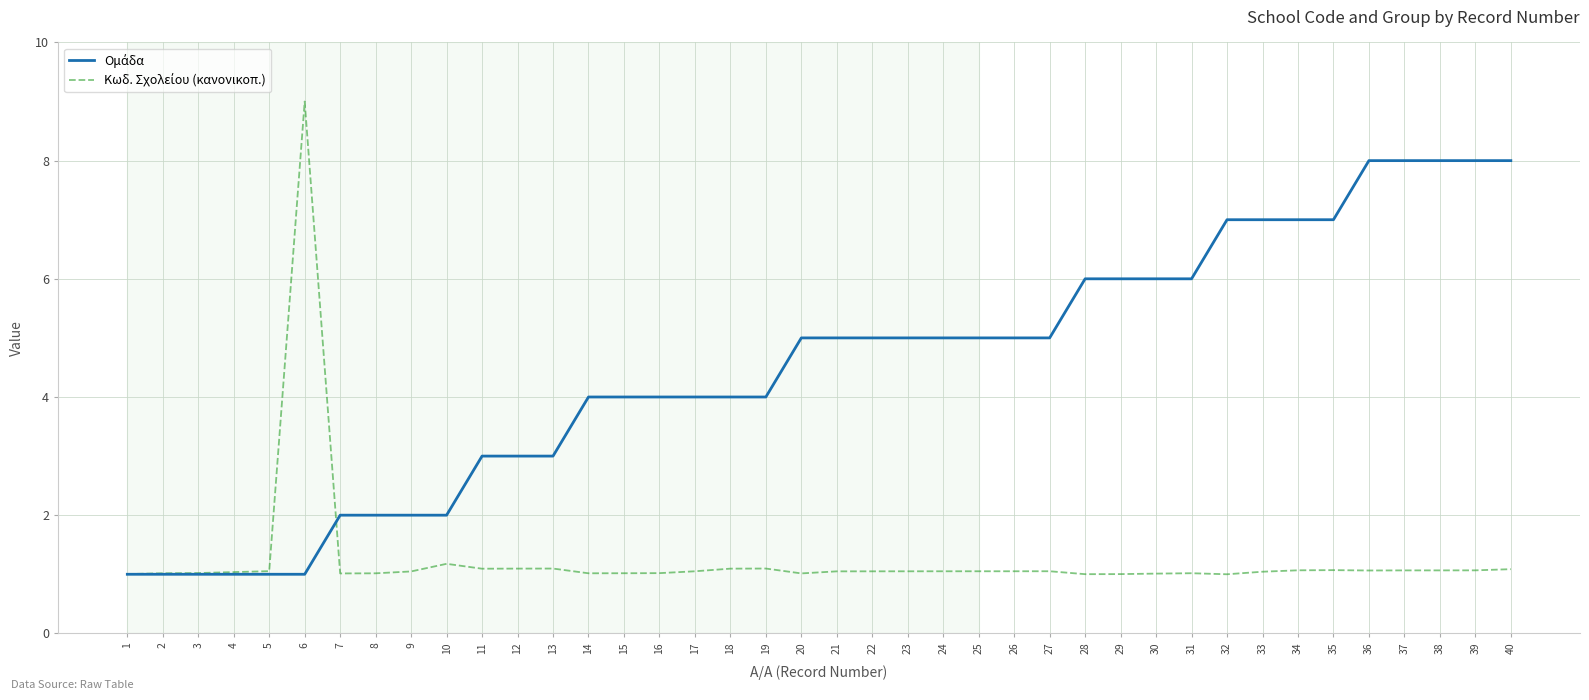

What is the difference between the highest and lowest values at 39?

6.9